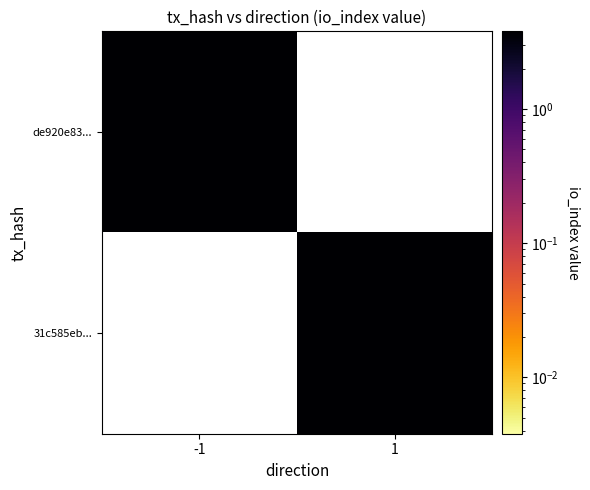

Rank the series by their maximum value, from lowest to highest.

de920e83..., 31c585eb...